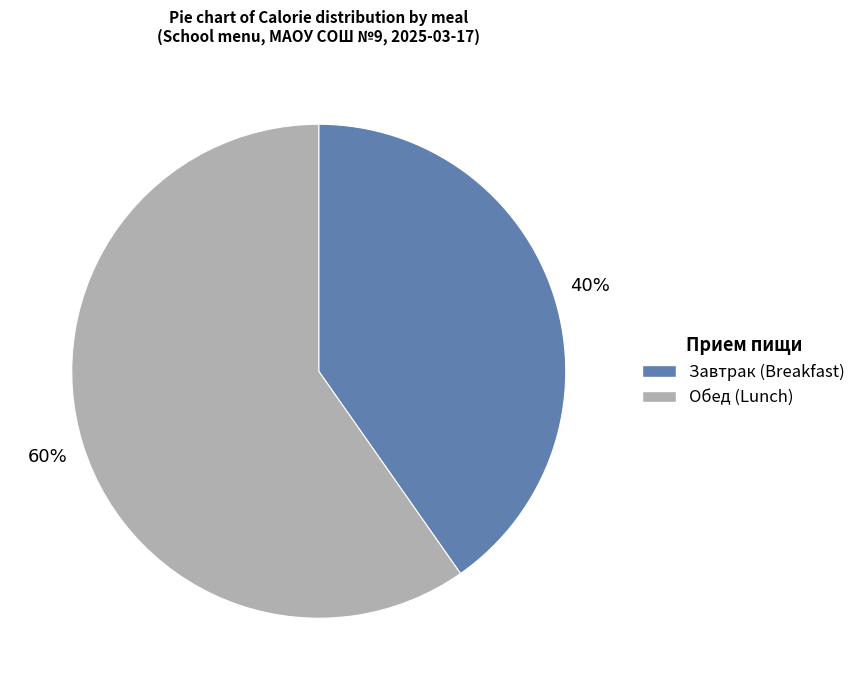

How many slices are in this pie chart?

2